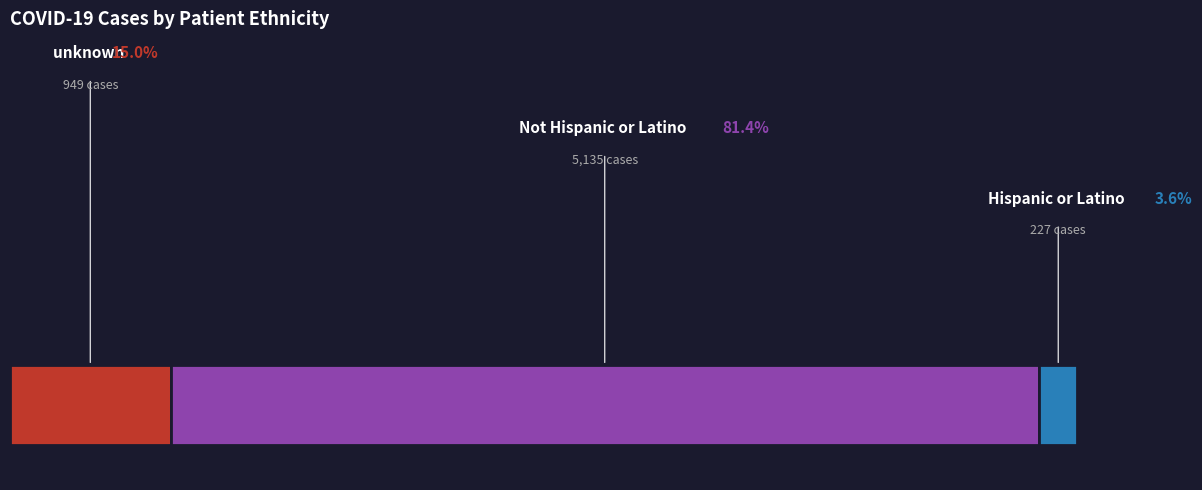

Rank the categories by value from lowest to highest.

Hispanic or Latino, unknown, Not Hispanic or Latino